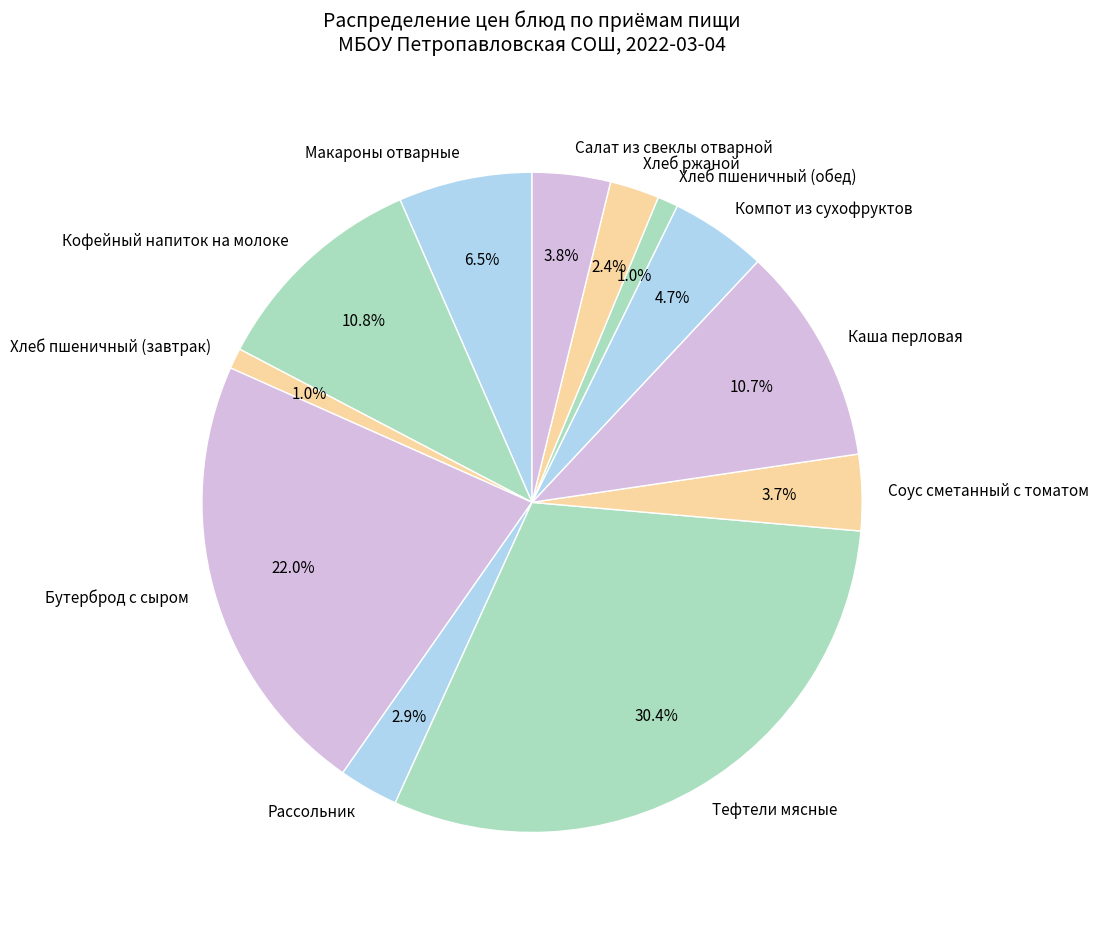

How much of the chart is everything except Тефтели мясные?

69.6%